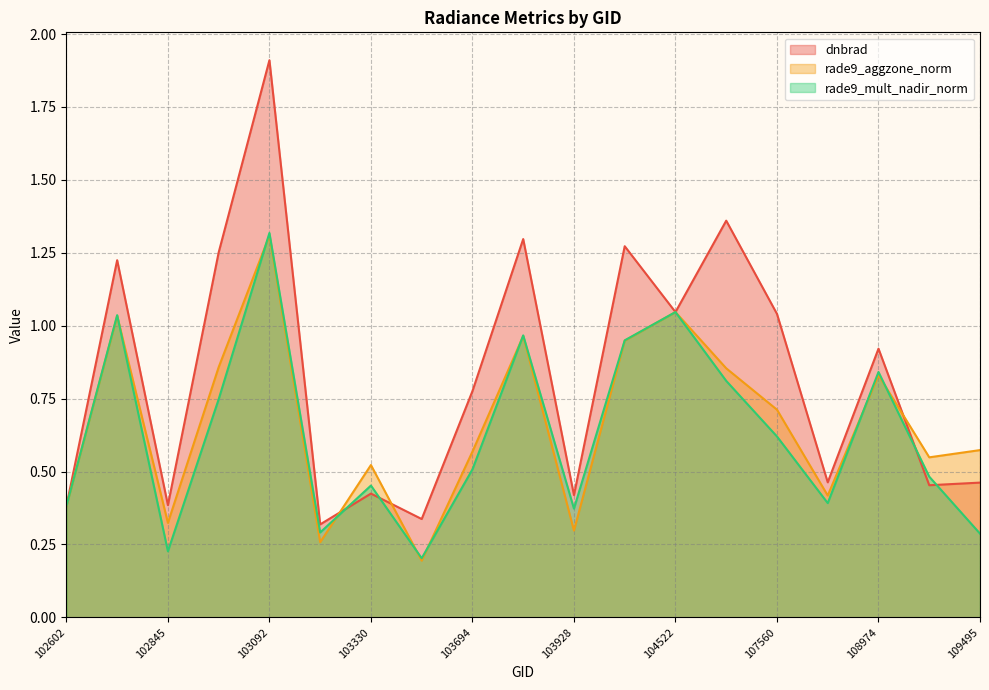

What are all the series names shown in the legend?

dnbrad, rade9_aggzone_norm, rade9_mult_nadir_norm